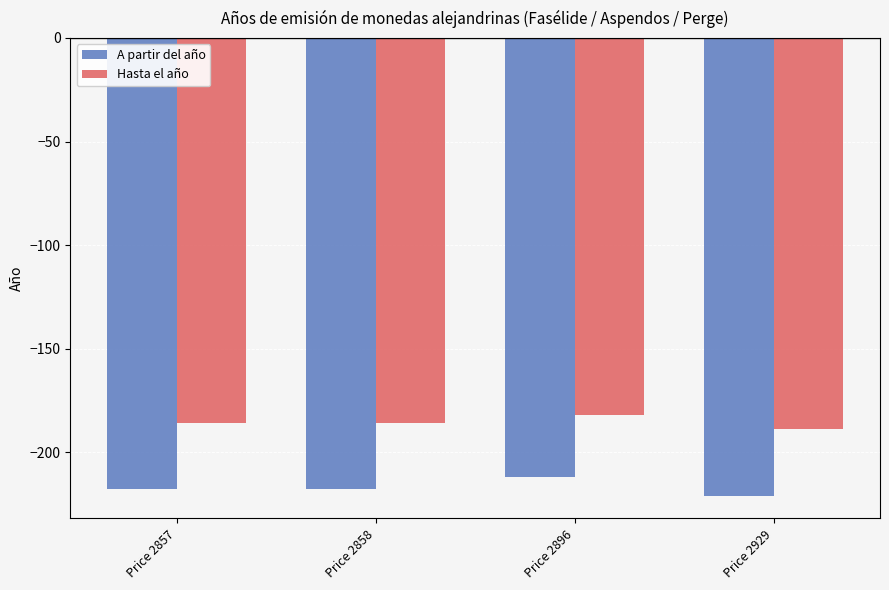

What is the spread (max minus min) of values at Price 2857?

32